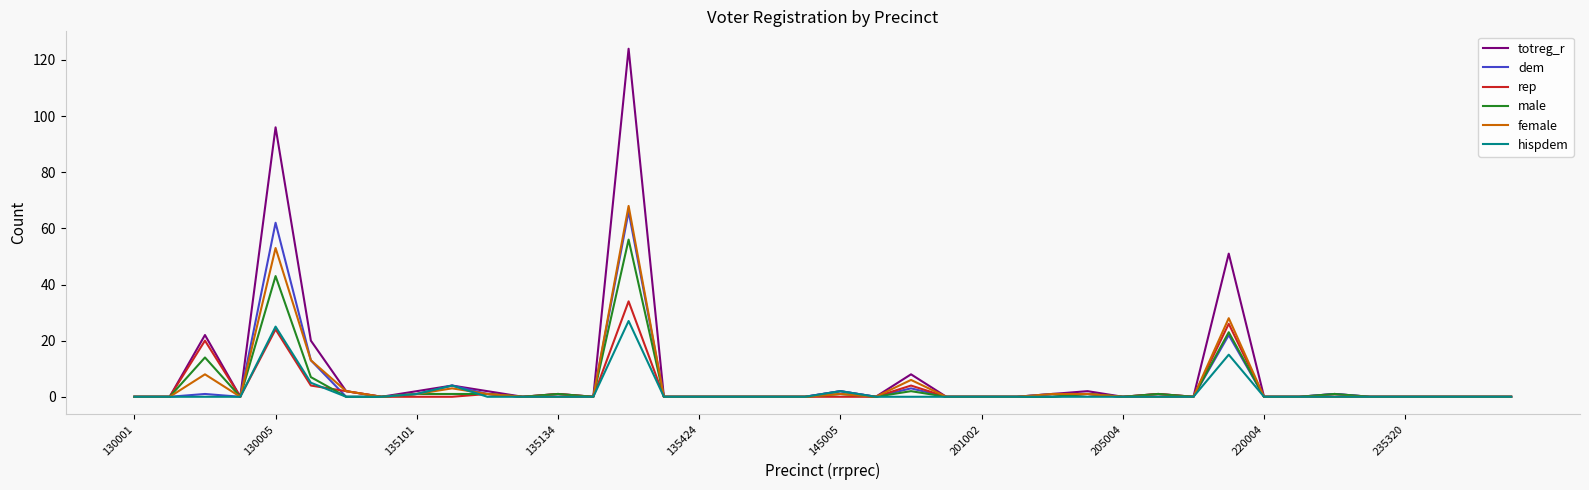

What is the maximum value shown in the chart?

124